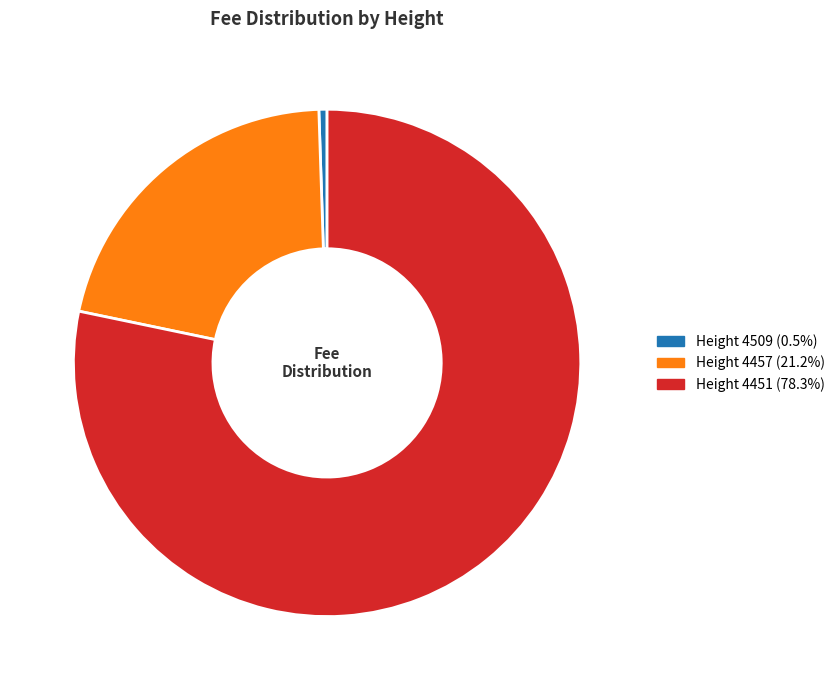

Which has a higher value, Height 4509 or Height 4451?

Height 4451